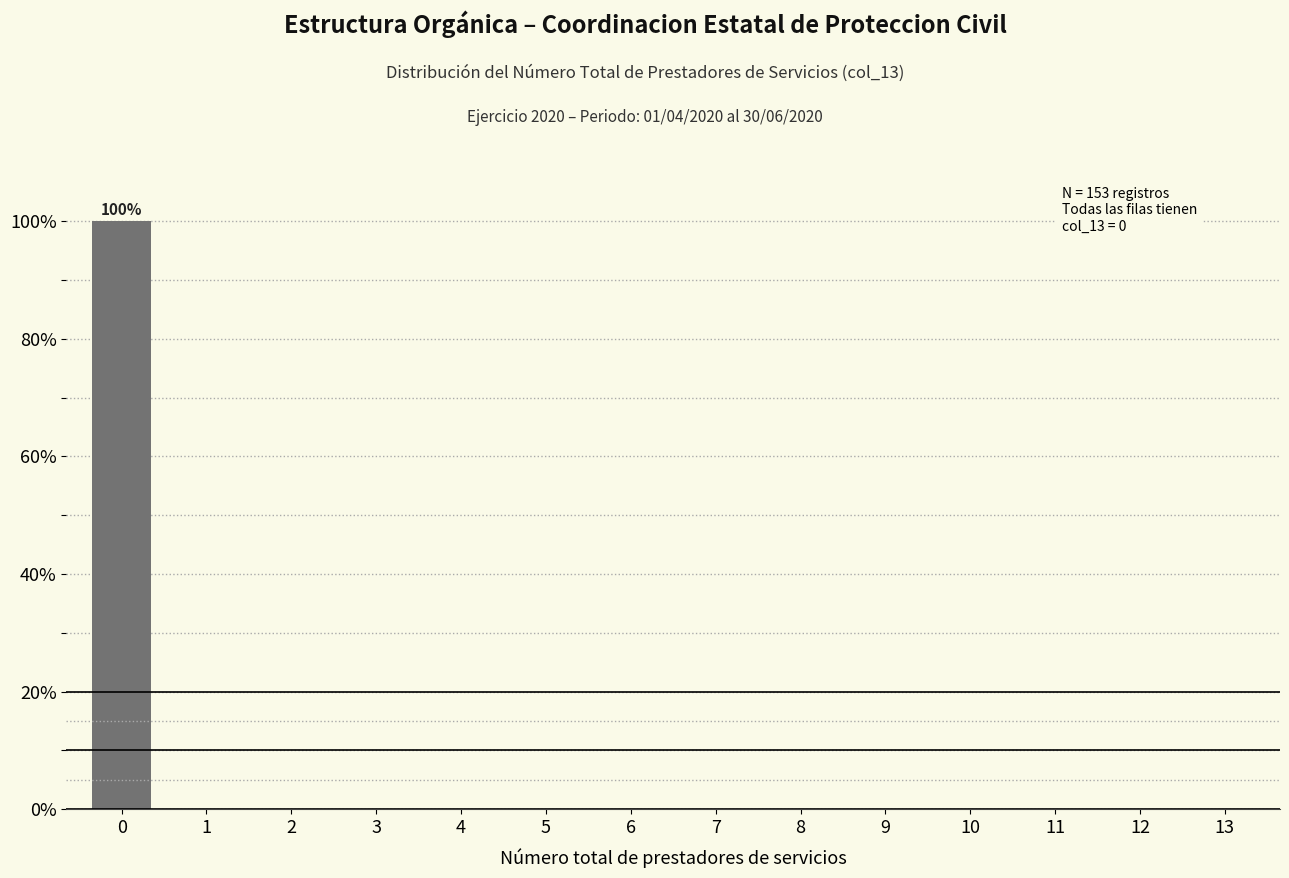

Reading right to left, list all the values displayed in this chart.

13=0	12=0	11=0	10=0	9=0	8=0	7=0	6=0	5=0	4=0	3=0	2=0	1=0	0=100